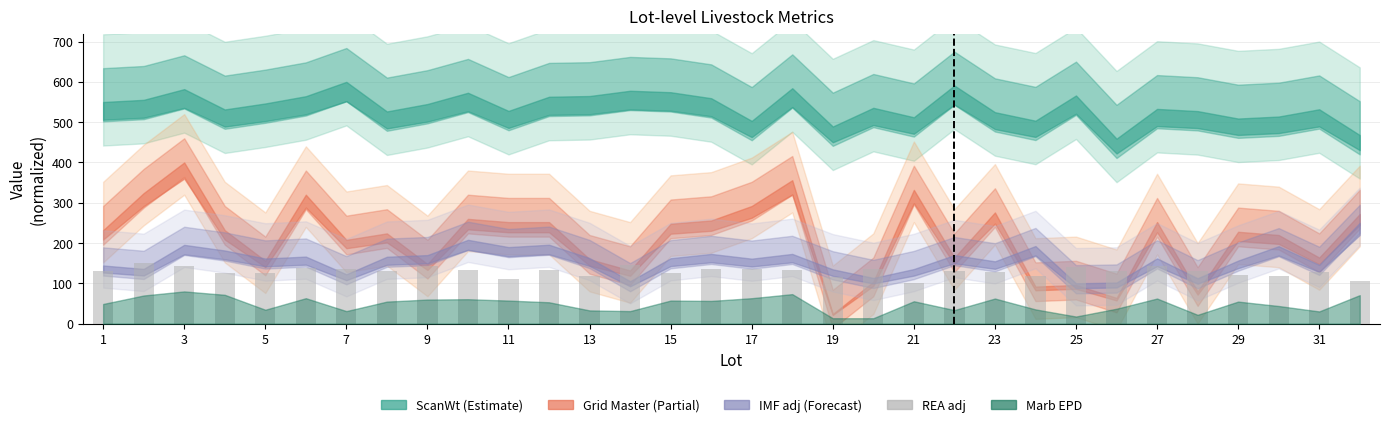

What is the minimum value shown in the chart?

99.8